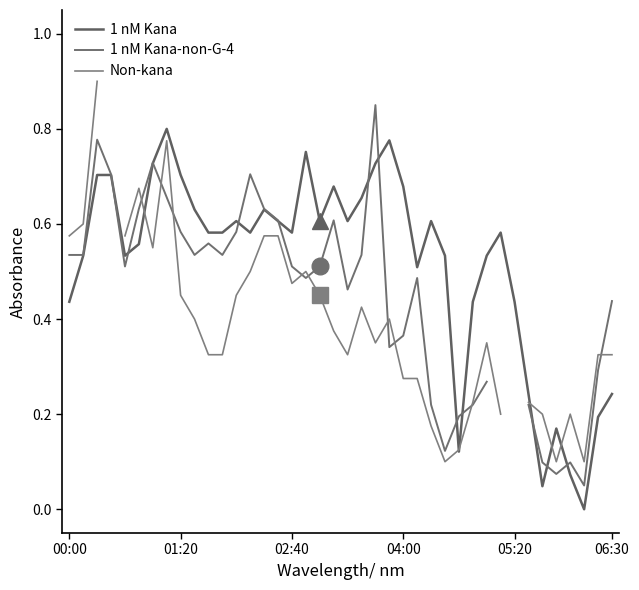

The 1 nM Kana series shows 0.1 at 28. True or false?

True